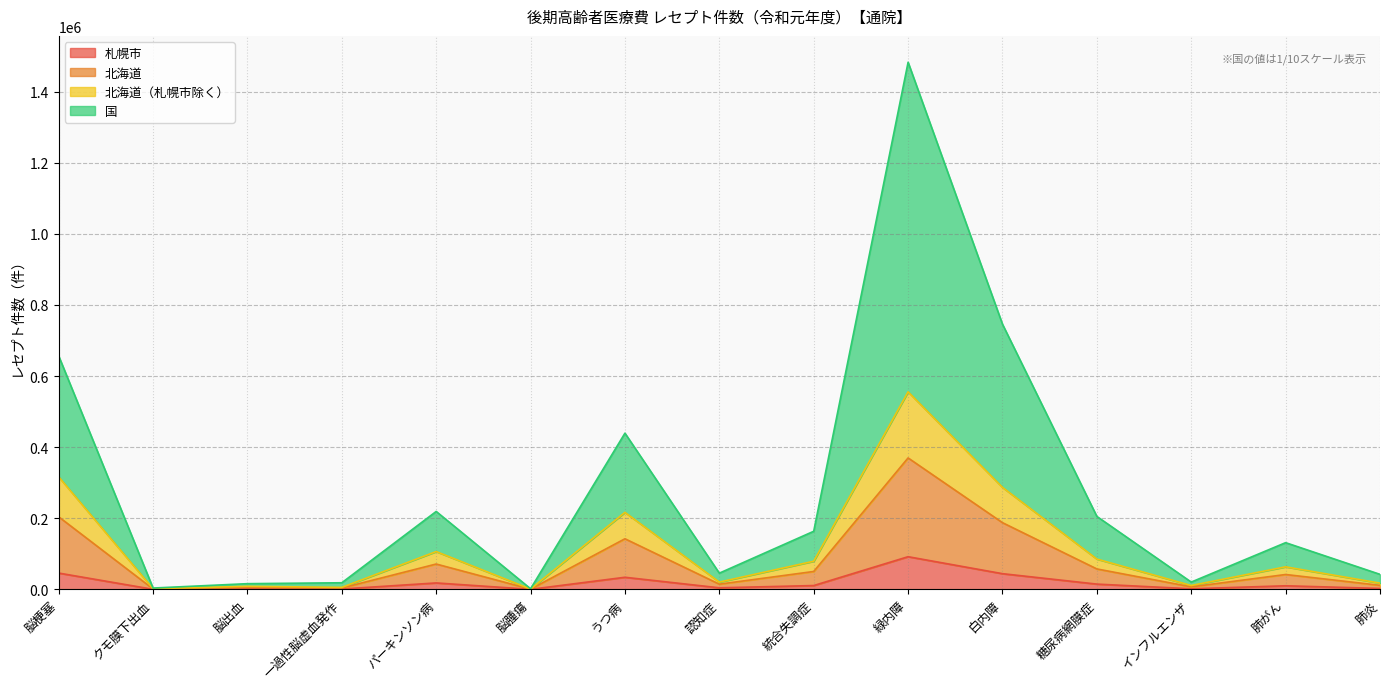

At which label does 札幌市 reach its peak?

緑内障